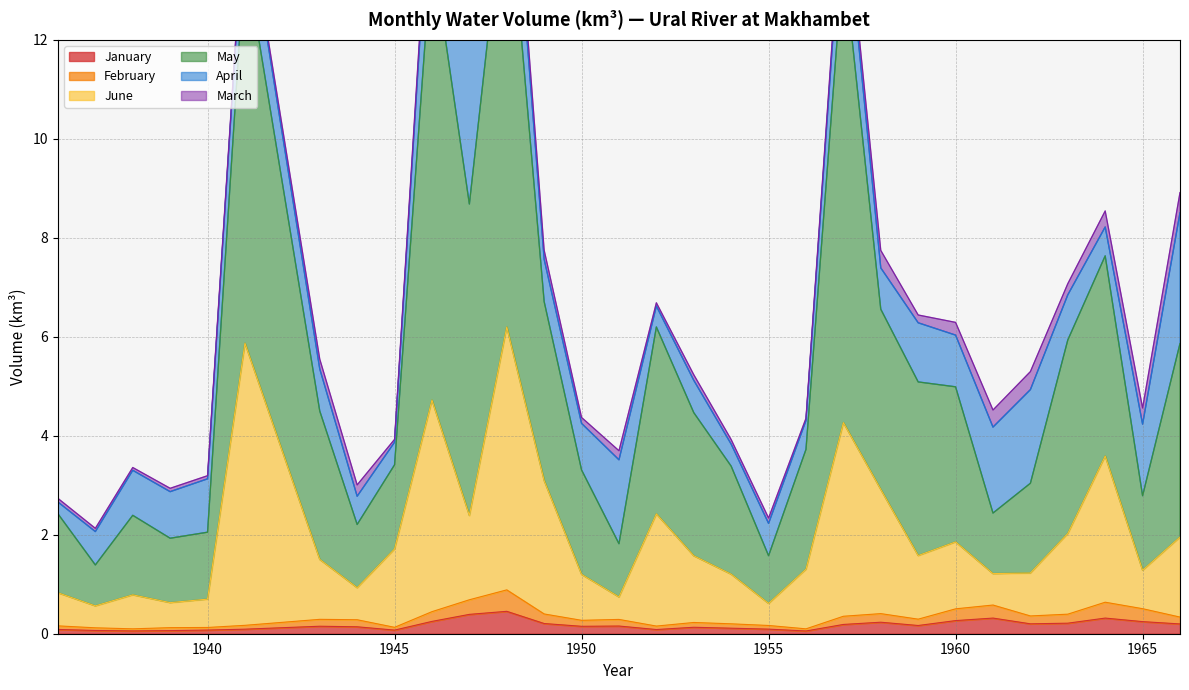

Is the value of May at 1965 greater than the value of June at 1946?

No